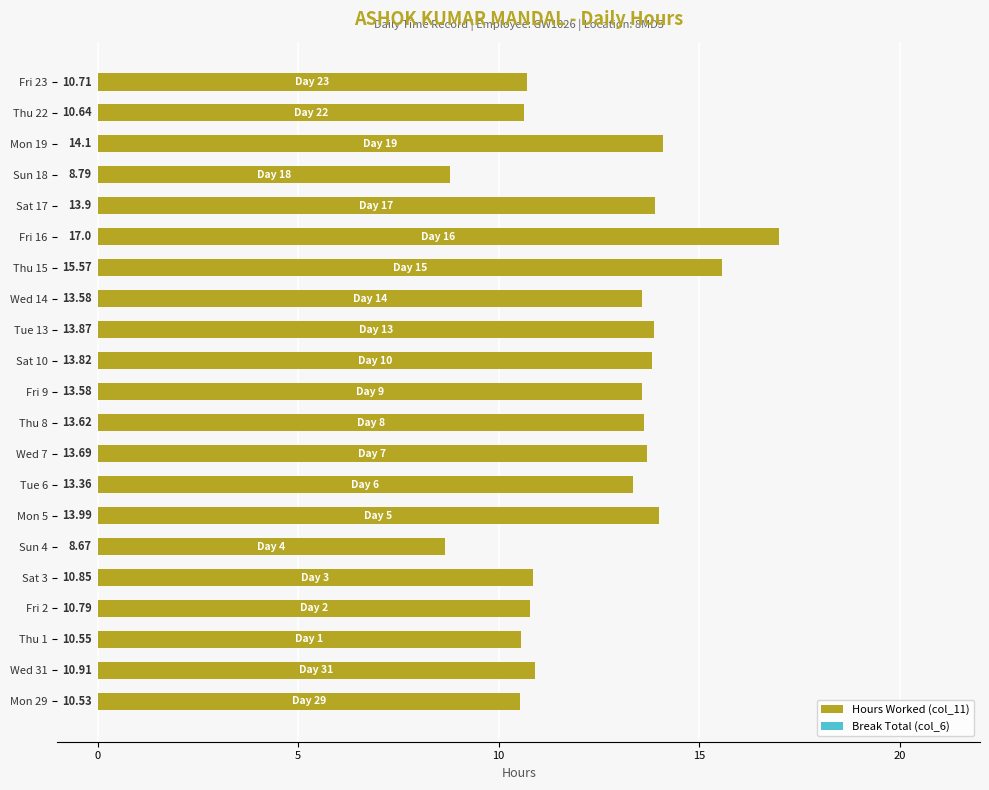

What is the minimum value shown in the chart?

8.7